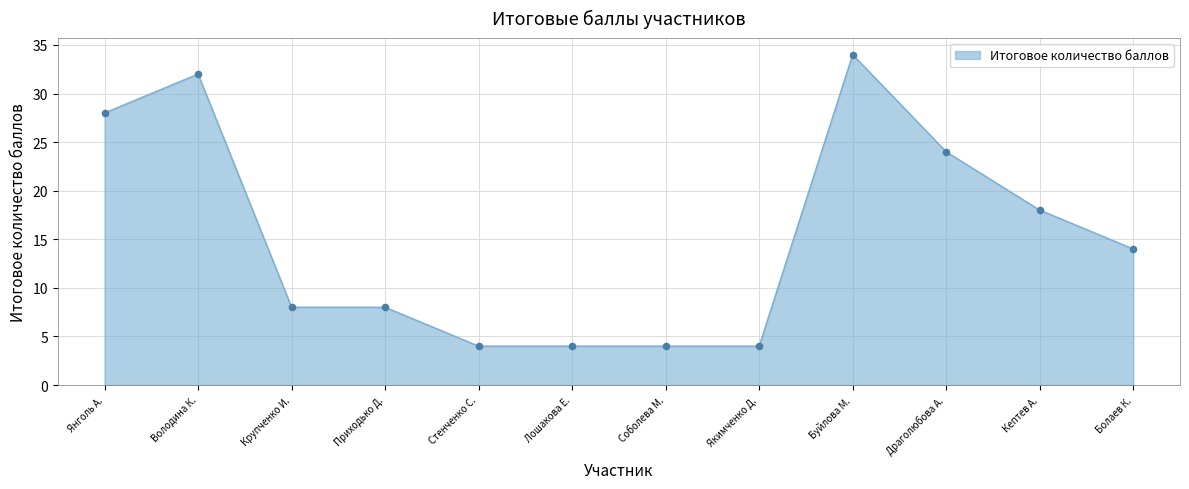

What is the change in value from Лошакова Е. to Буйлова М.?

+30